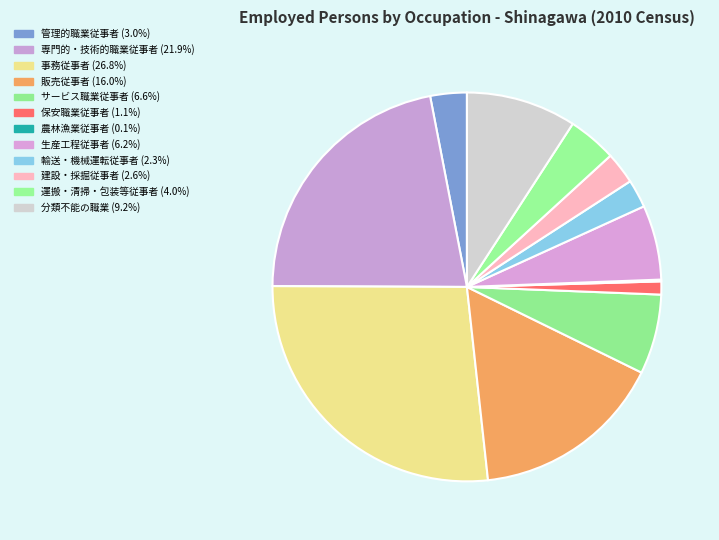

What percentage is the 生産工程従事者 slice, to the nearest percent?

6%